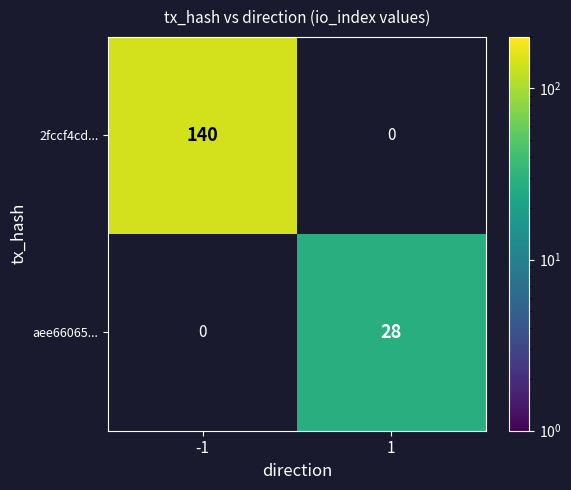

Is it true that 2fccf4cd... equals 140 at -1?

True